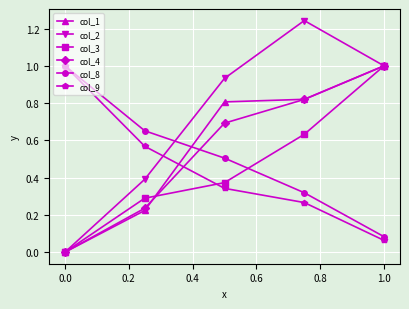

What is the value of the col_8 point at the 3rd from the left?

0.5